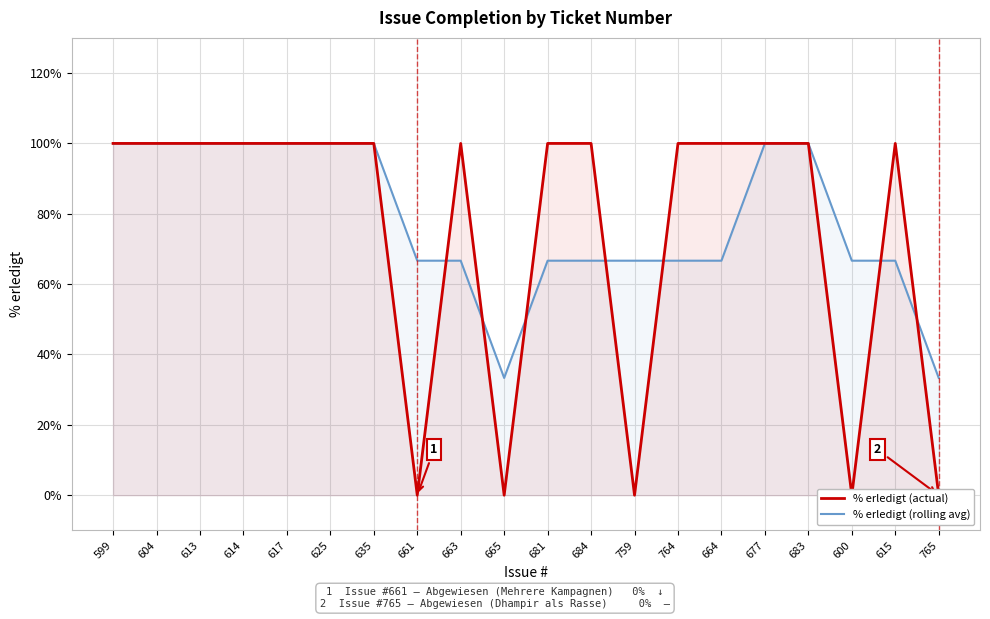

What is the total value across all series at 765?

33.3